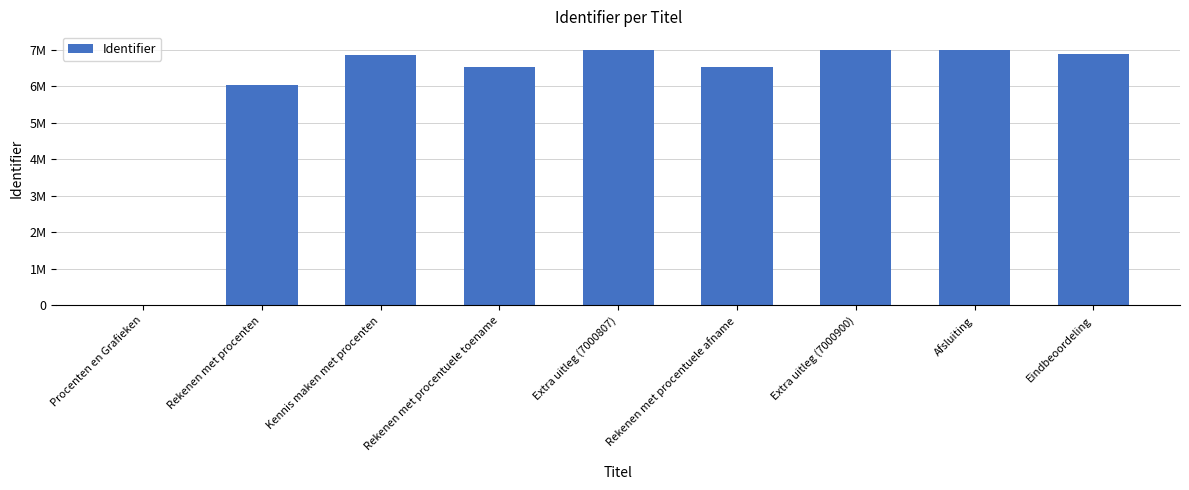

Between Rekenen met procentuele toename and Extra uitleg (7000807), which is larger?

Extra uitleg (7000807)